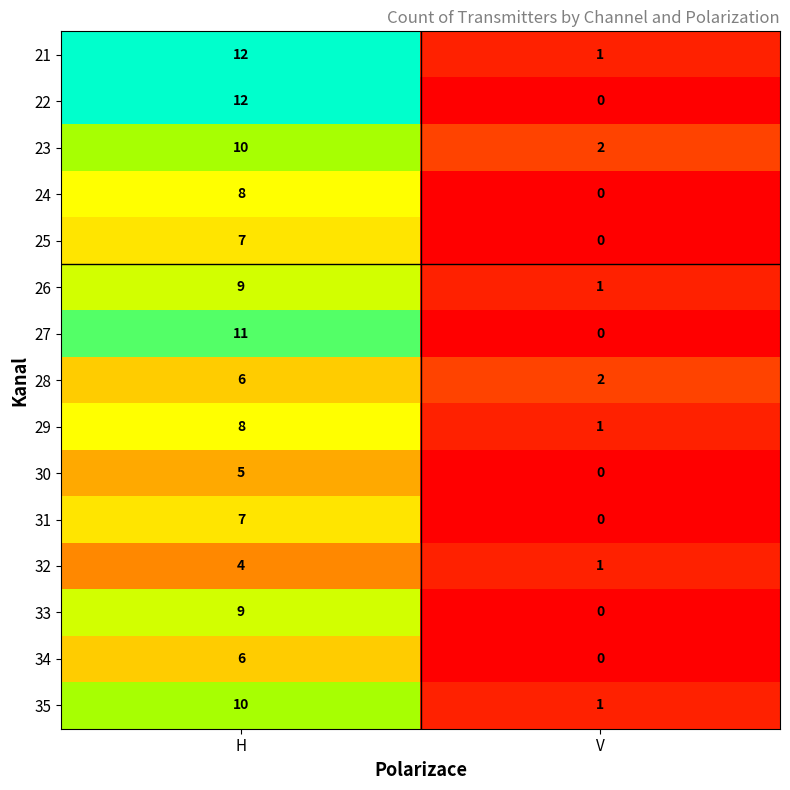

What is the difference between the 24 values at V and H?

8